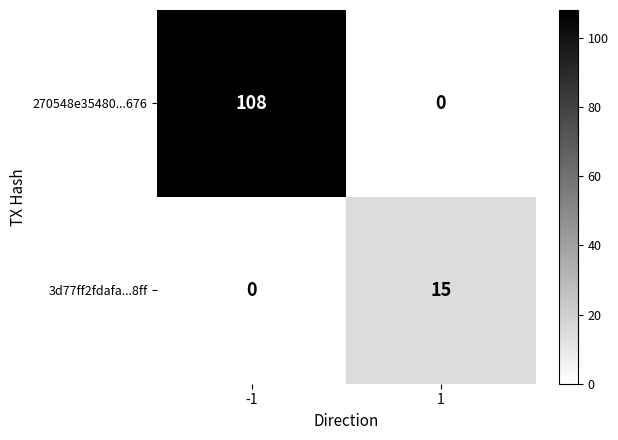

What is the greatest value displayed?

108